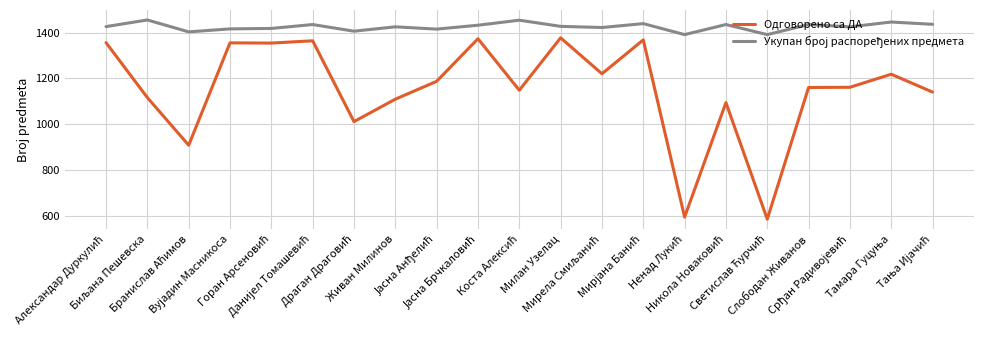

Which series has the widest spread of values?

Одговорено са ДА